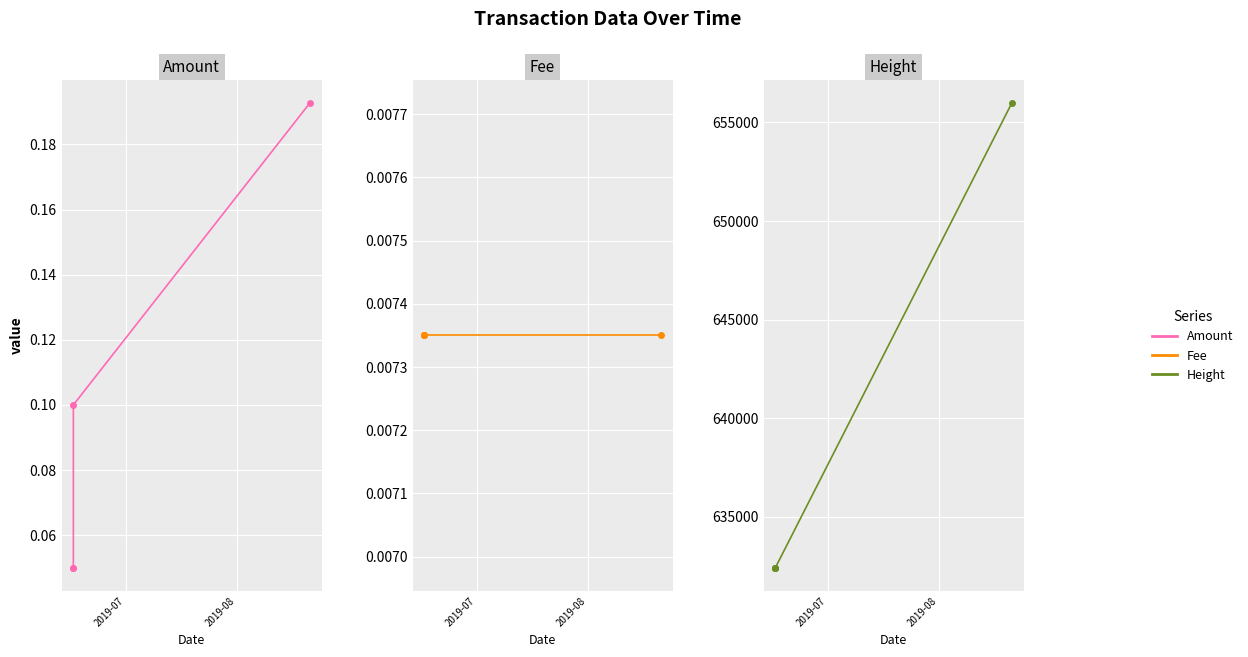

True or false: Amount and Height cross at least once.

False